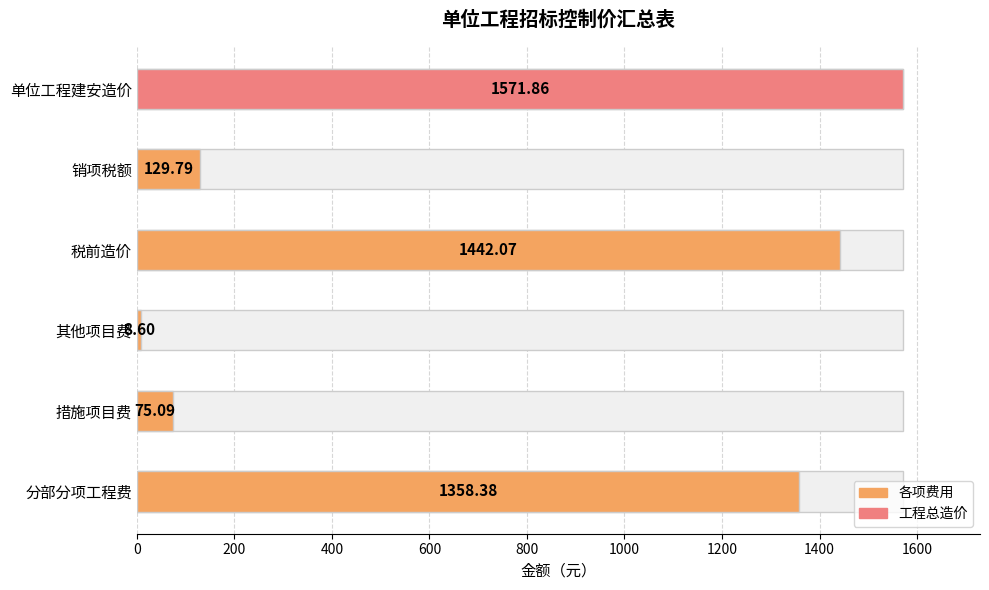

What is the label of the 1st bar from the right?

单位工程建安造价